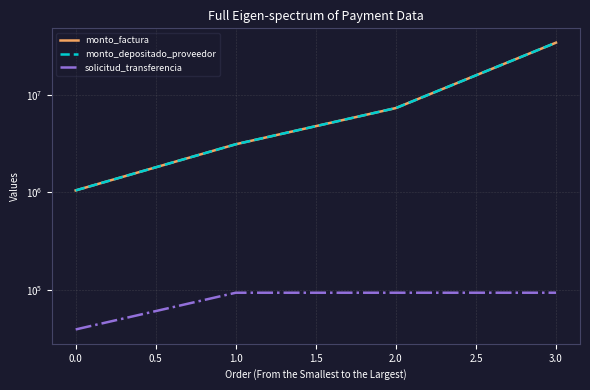

At which label does solicitud_transferencia first exceed 94001?

3.0